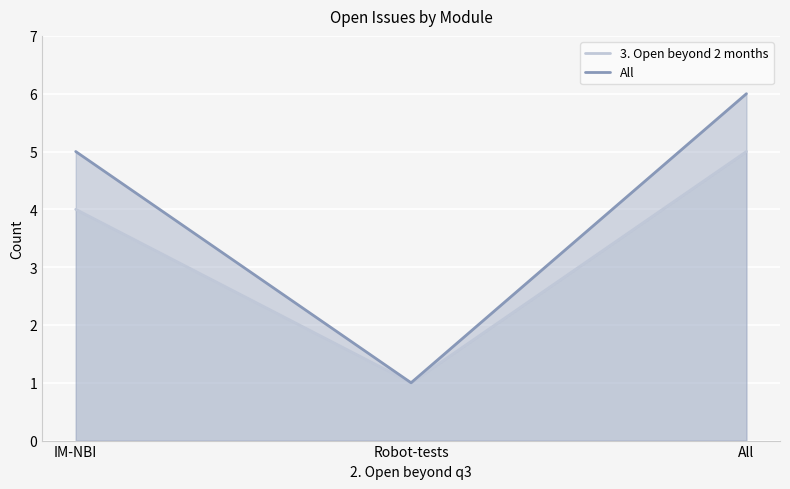

Where does the 3. Open beyond 2 months series first go above 4?

All